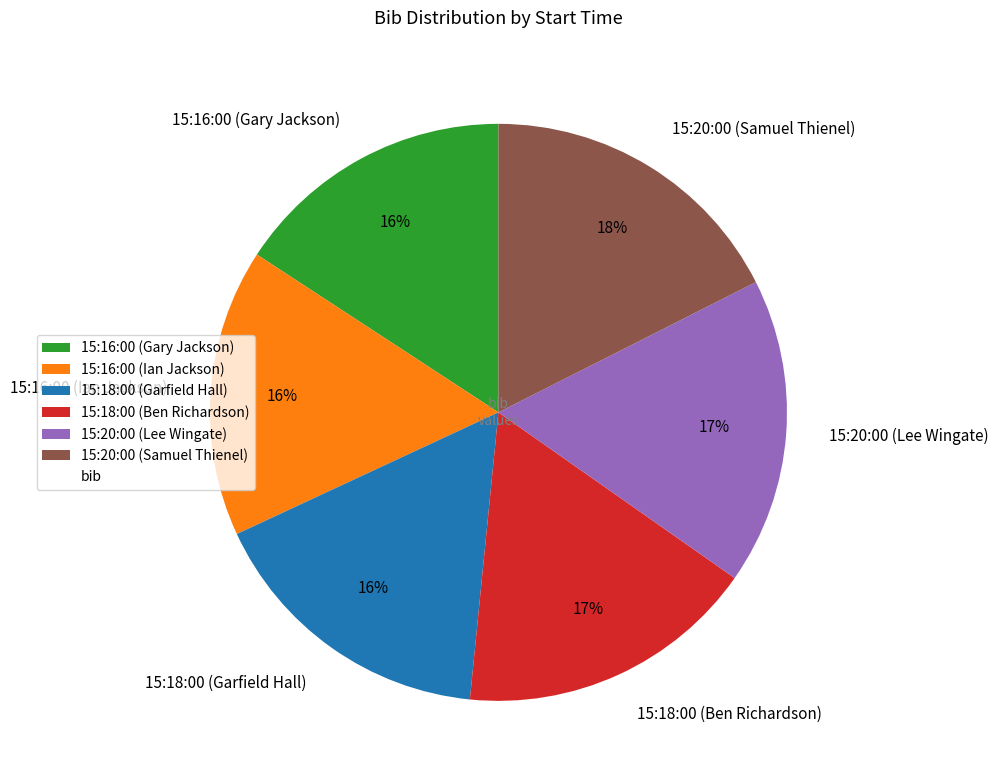

What is the ratio of the value at 15:20:00 (Samuel Thienel) to the value at 15:16:00 (Gary Jackson)?

1.1